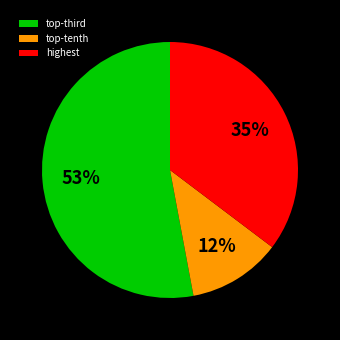

Which category has the biggest portion of the pie?

top-third